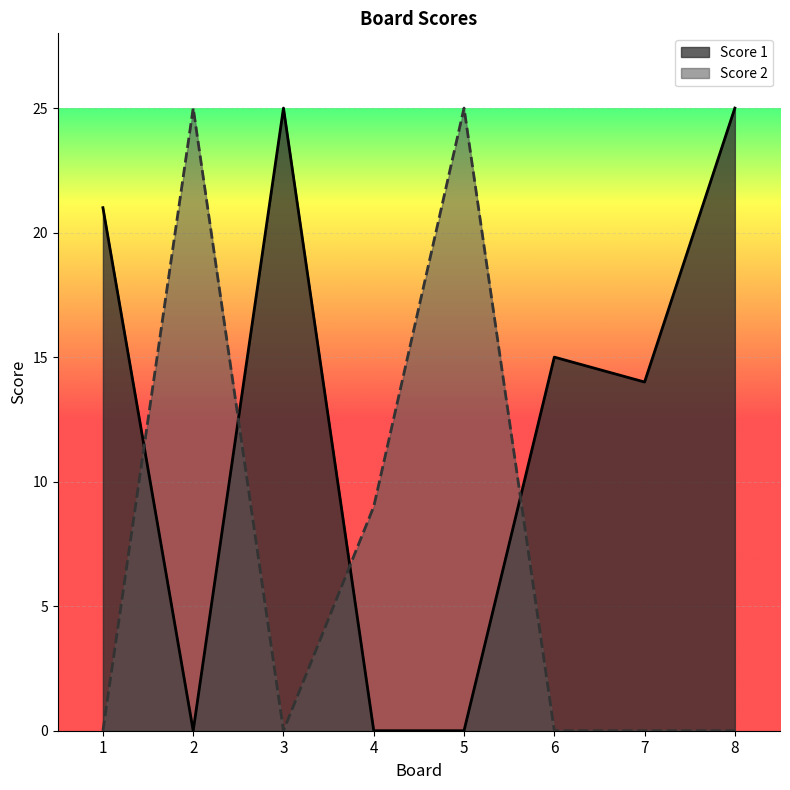

What is the sum of all Score 2 values?

59